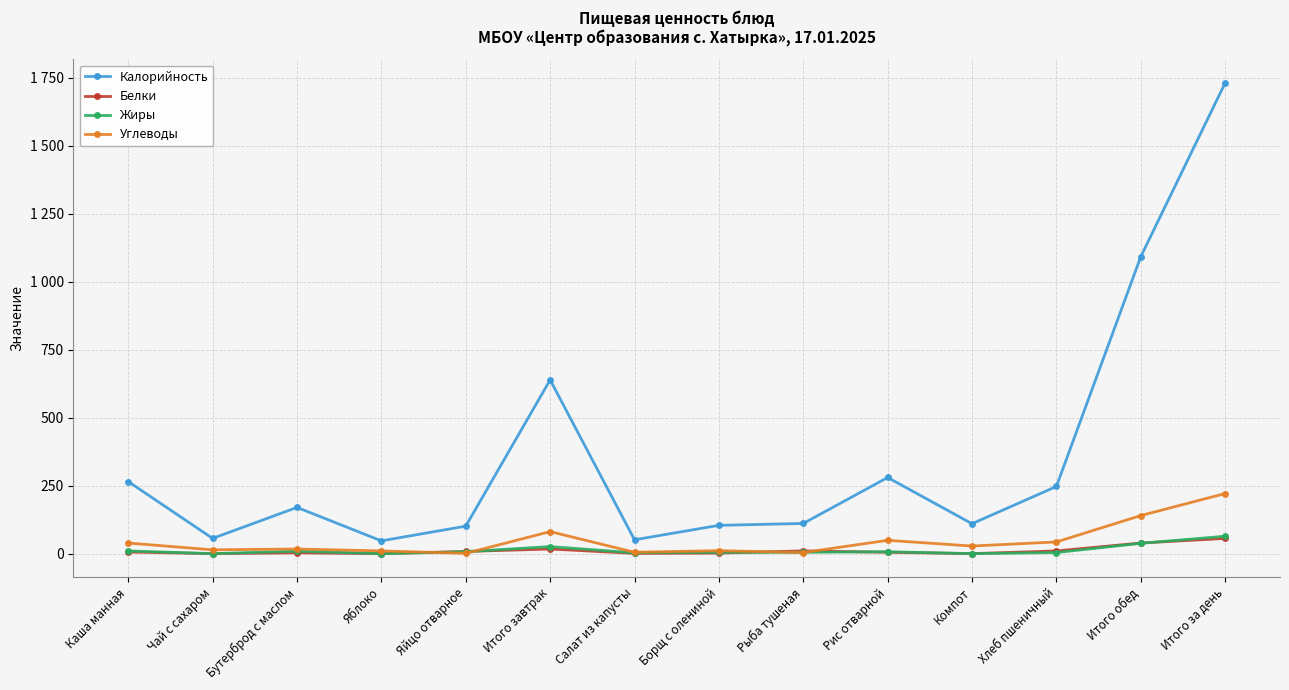

At which label does Углеводы first exceed 28?

Каша манная